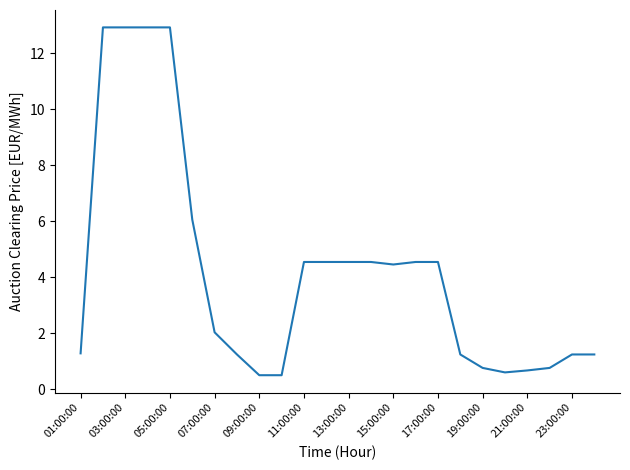

What is the minimum value shown in the chart?

0.5